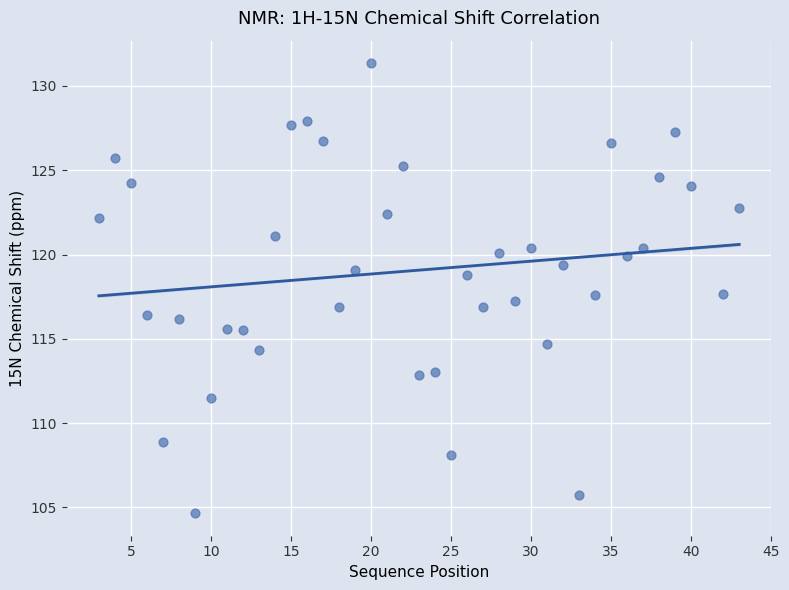

What is the range of Y values (max minus min)?

26.7